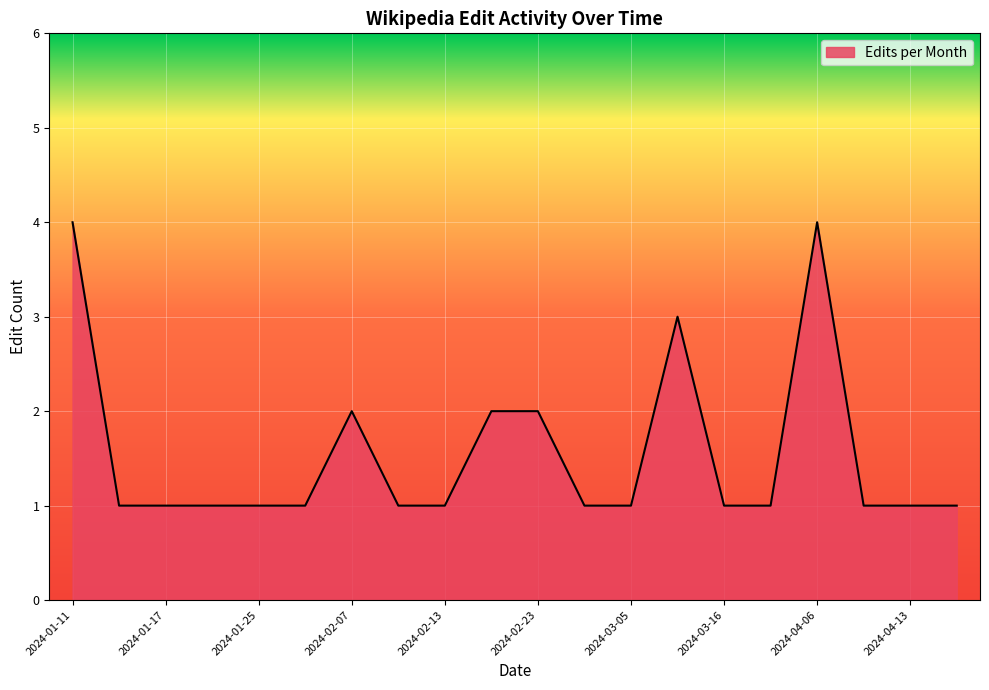

What is the difference between the maximum and minimum values?

3